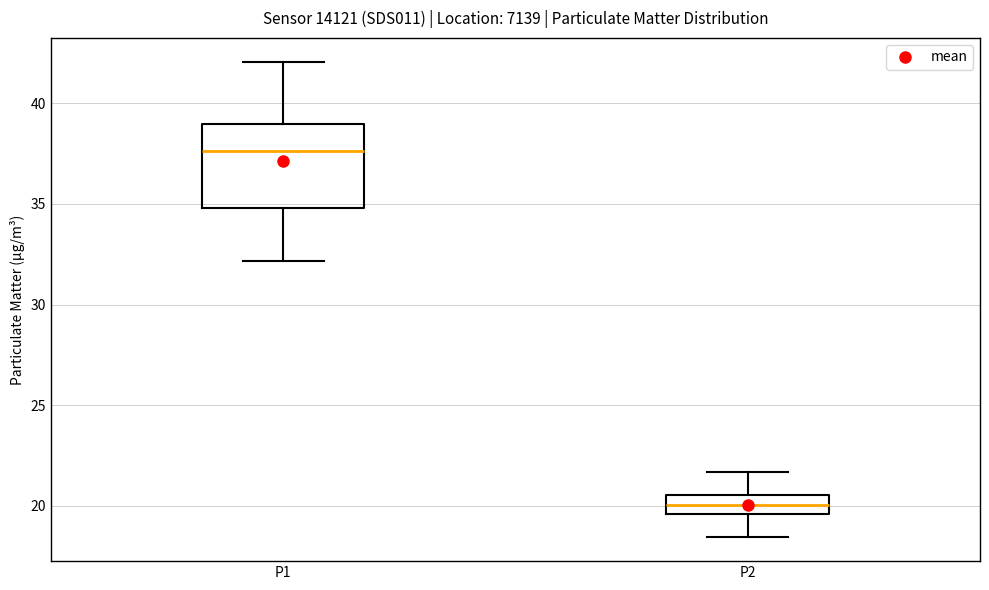

Where does the median line of the box for P2 sit on the y-axis? The values are not printed on the chart, so give them approximately, as read against the axis.

20.0